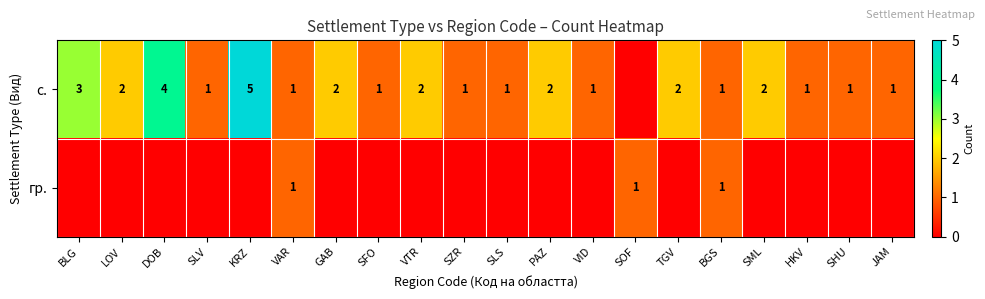

True or false: с. has a value of 3 at LOV.

False